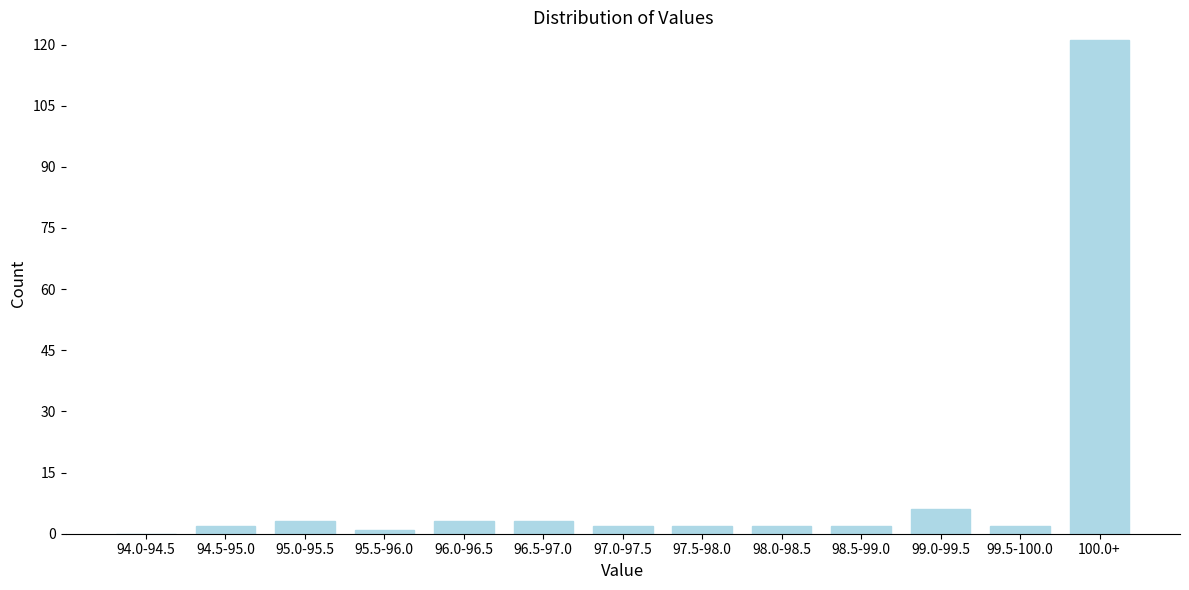

Reading left to right, list all the values displayed in this chart.

94.0-94.5=0	94.5-95.0=2	95.0-95.5=3	95.5-96.0=1	96.0-96.5=3	96.5-97.0=3	97.0-97.5=2	97.5-98.0=2	98.0-98.5=2	98.5-99.0=2	99.0-99.5=6	99.5-100.0=2	100.0+=121